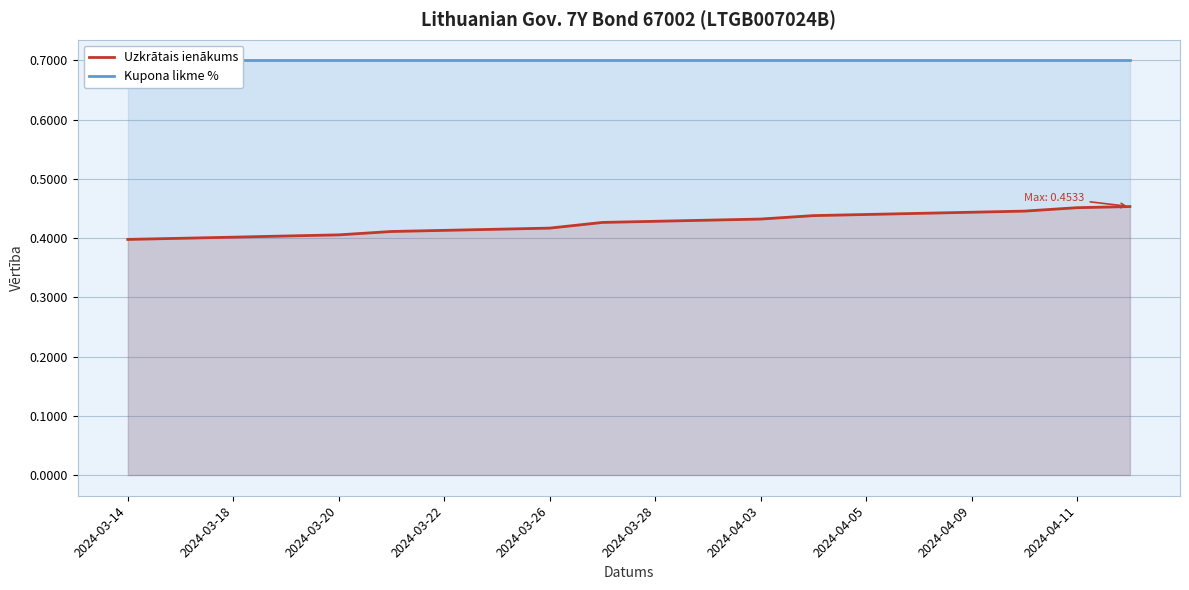

How many series are shown in this chart?

2